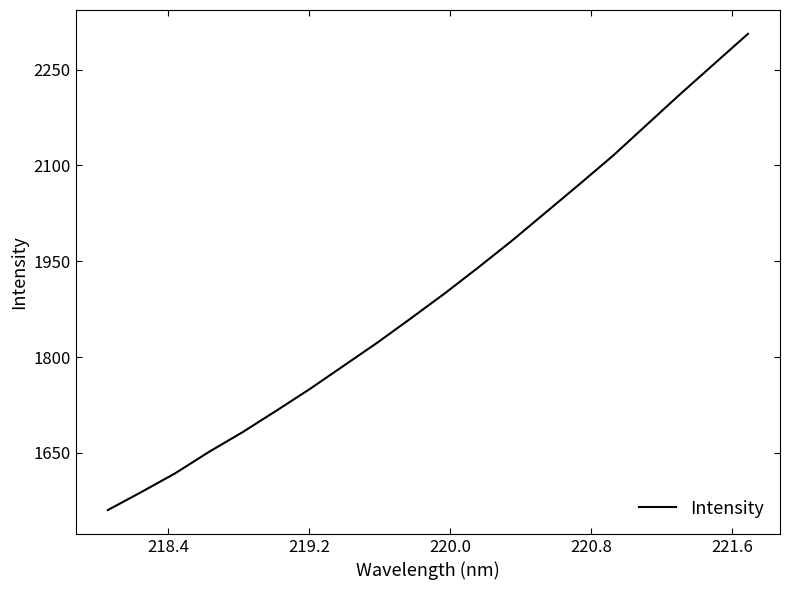

Count the number of data series in this chart.

1